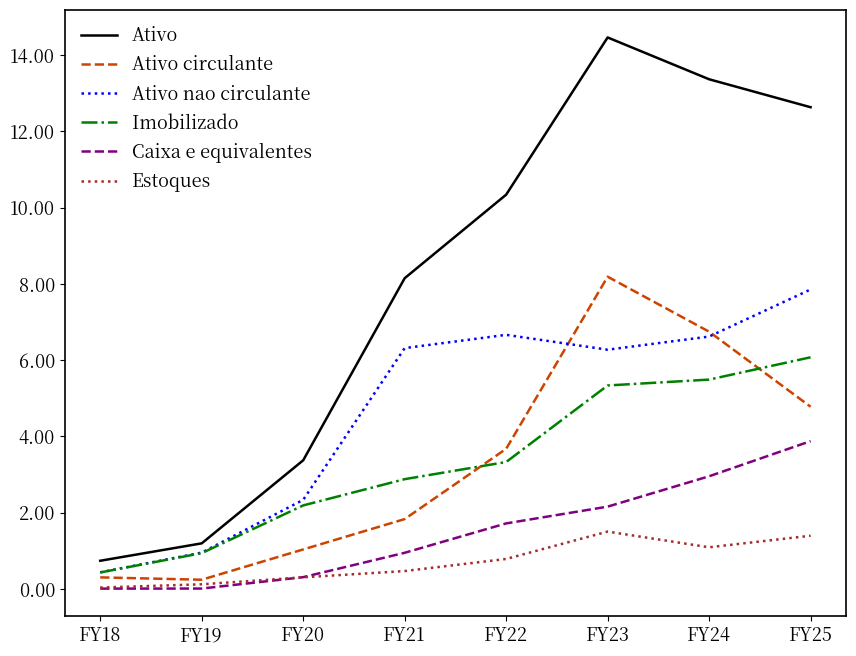

True or false: Caixa e equivalentes has a value of 3.9 at FY25.

True